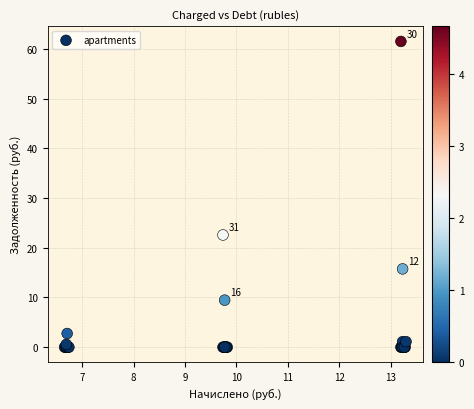

What Y value in the scatter plot is closest to 30?

22.6